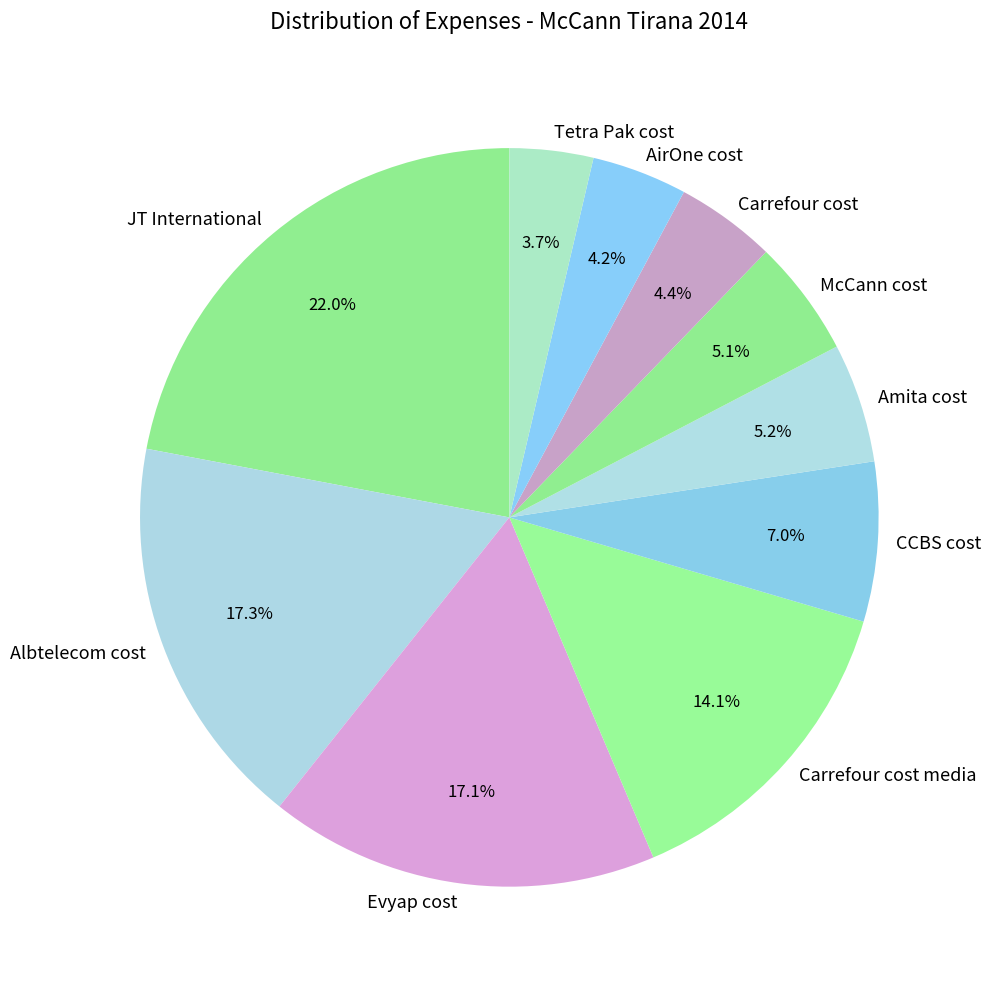

To the nearest percent, what is the difference between the largest and smallest slice percentages?

18%